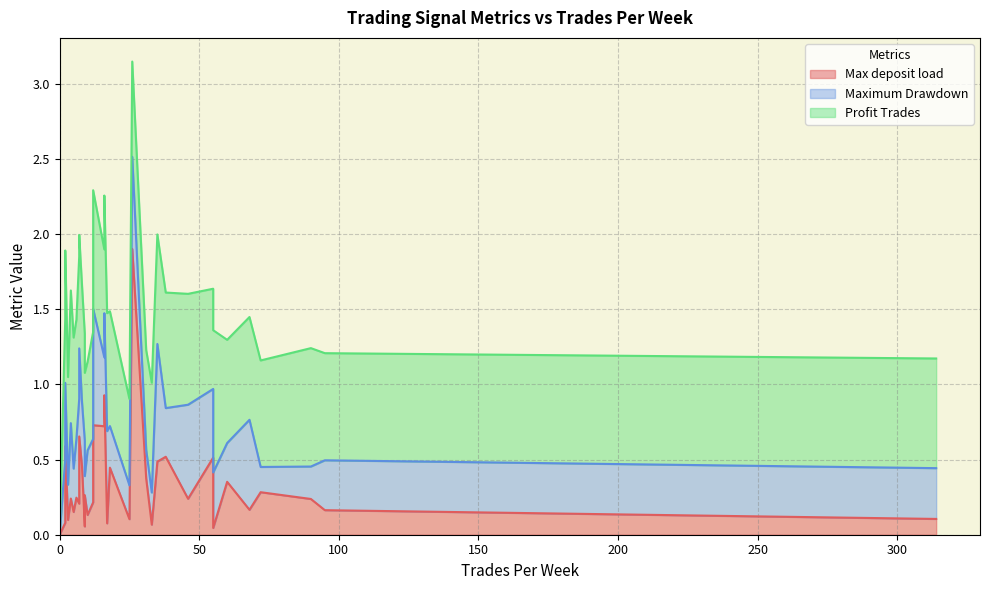

Rank the series at 10 from highest to lowest value.

Profit Trades, Maximum Drawdown, Max deposit load